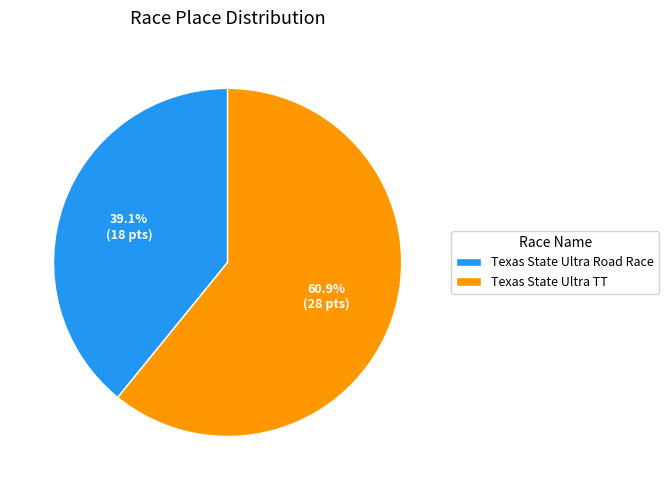

To the nearest percent, what is the average slice percentage?

50%